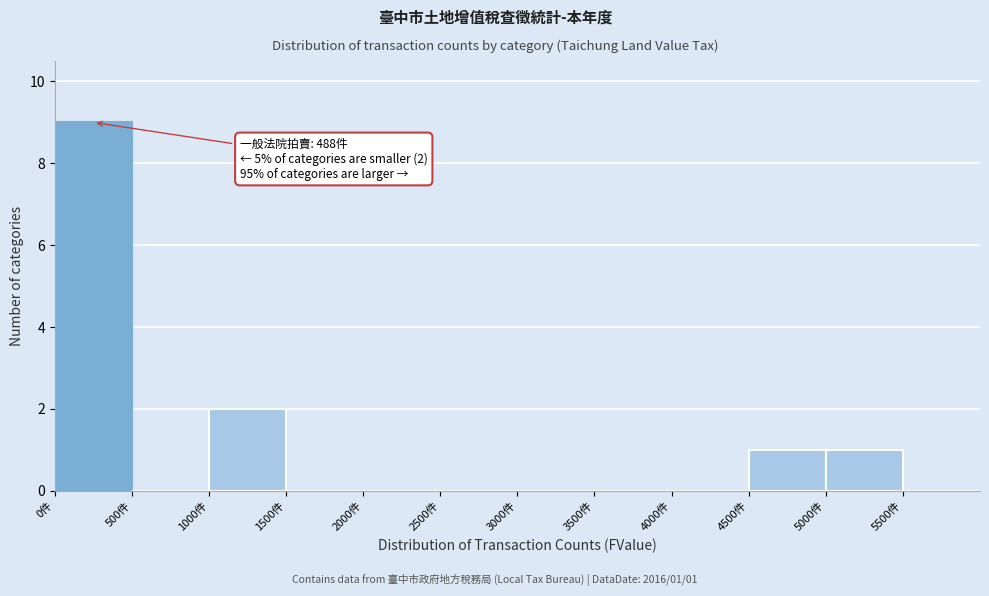

Over which range of the x-axis is the bar tallest?

0 to 500